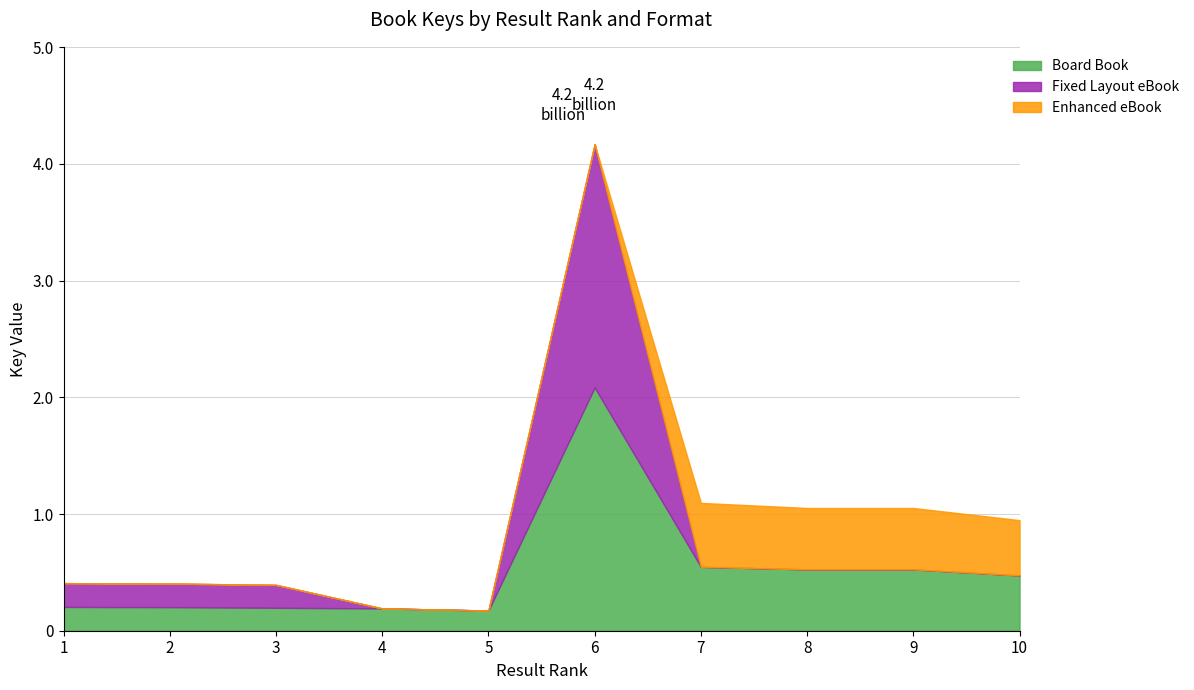

What is the average value of the Enhanced eBook series?

207339211